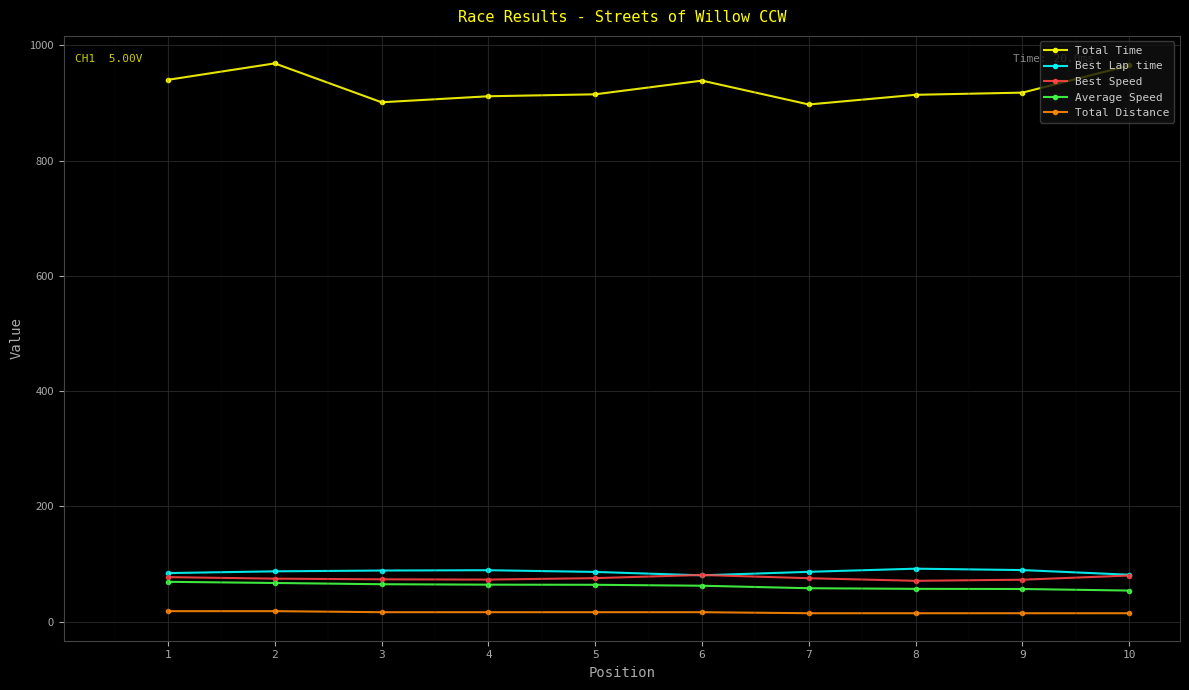

What is the minimum value for Average Speed?

53.7